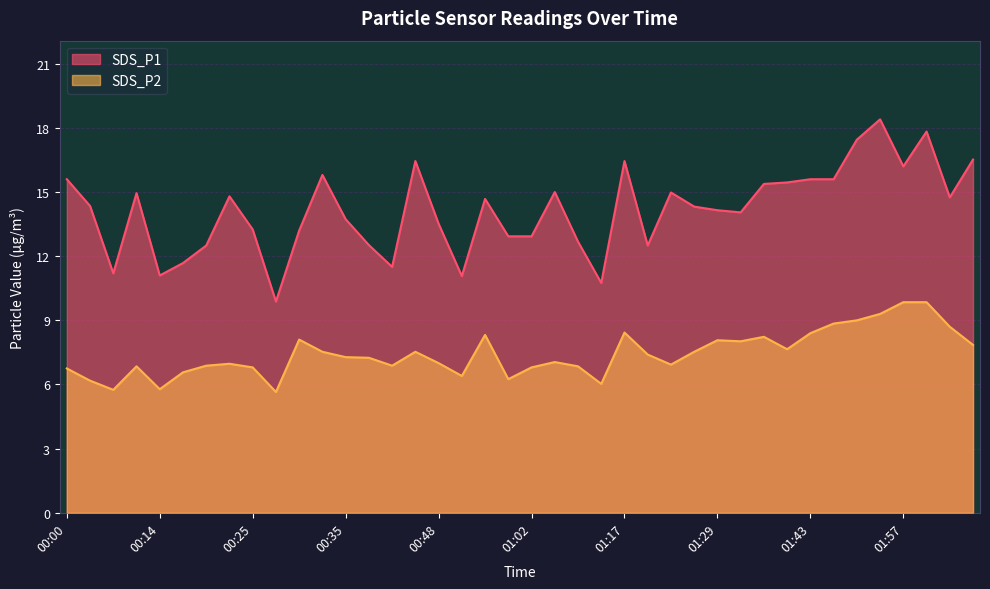

Count the number of categories in the chart.

40